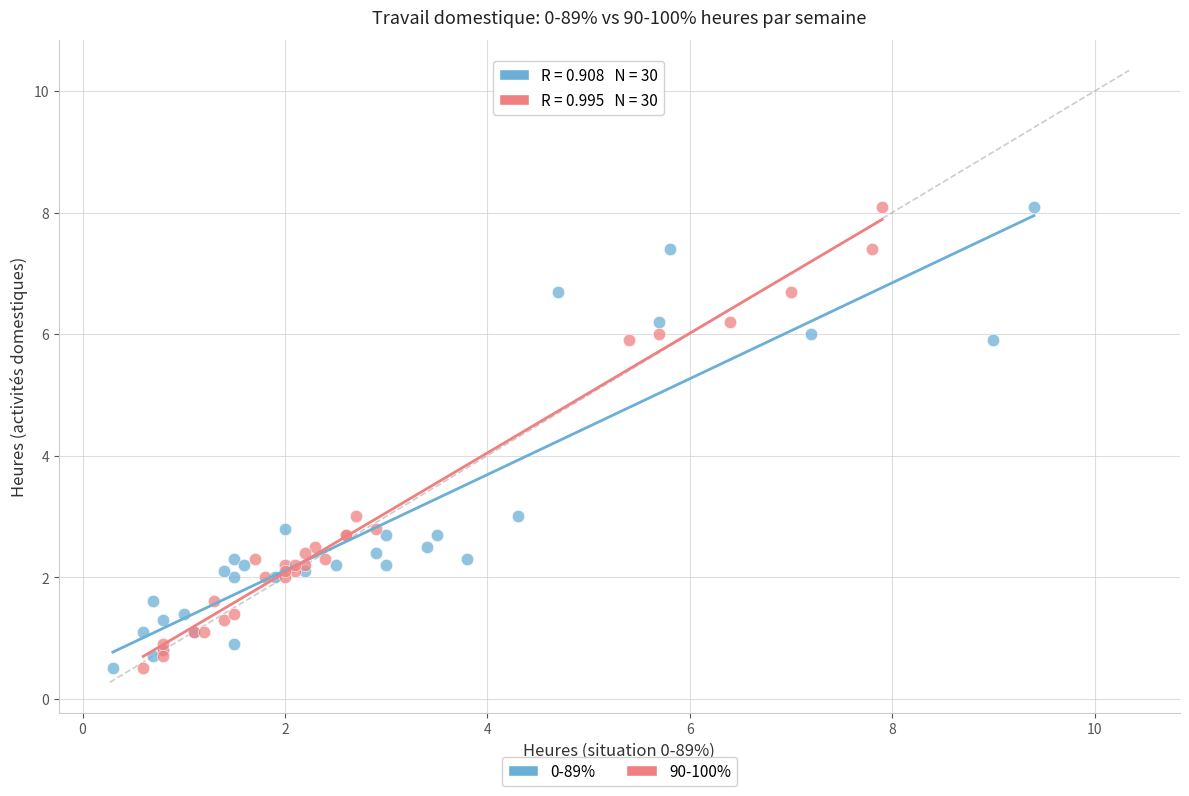

What are all the series names shown in the legend?

0-89%, 90-100%